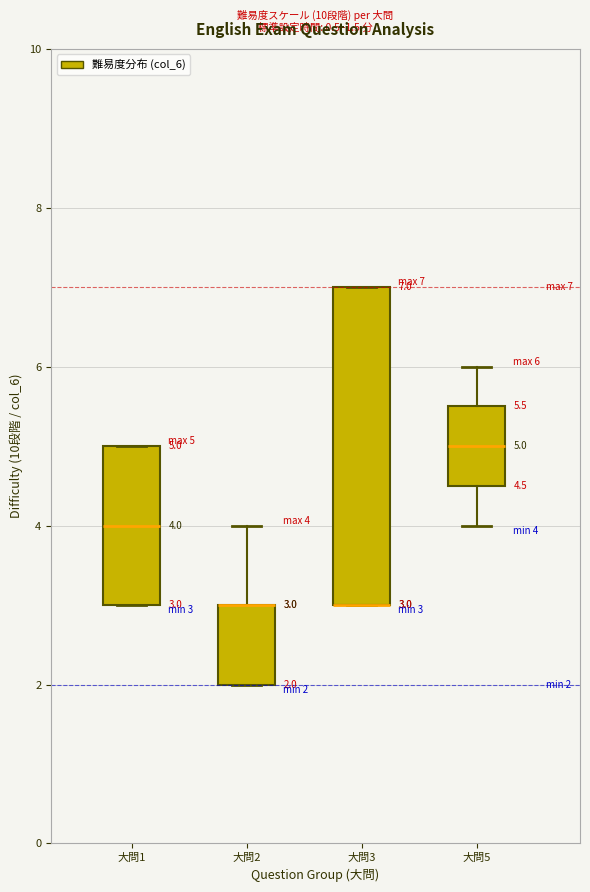

Which box is the tallest, from its lower edge to its upper edge?

大問3